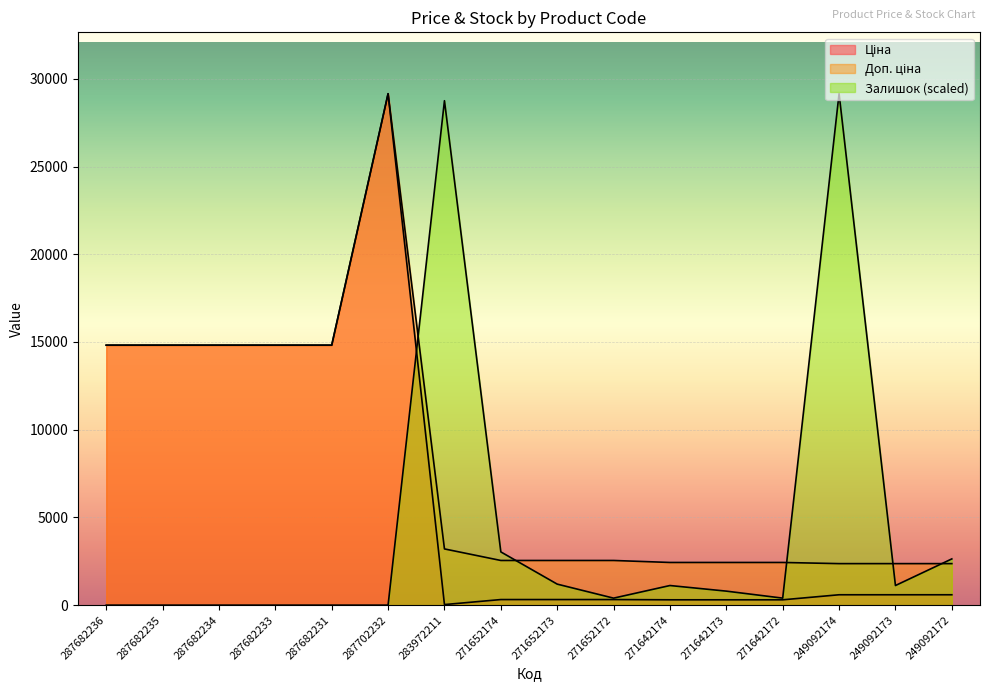

Where is Доп. ціна nearest to the value 15759?

287682236